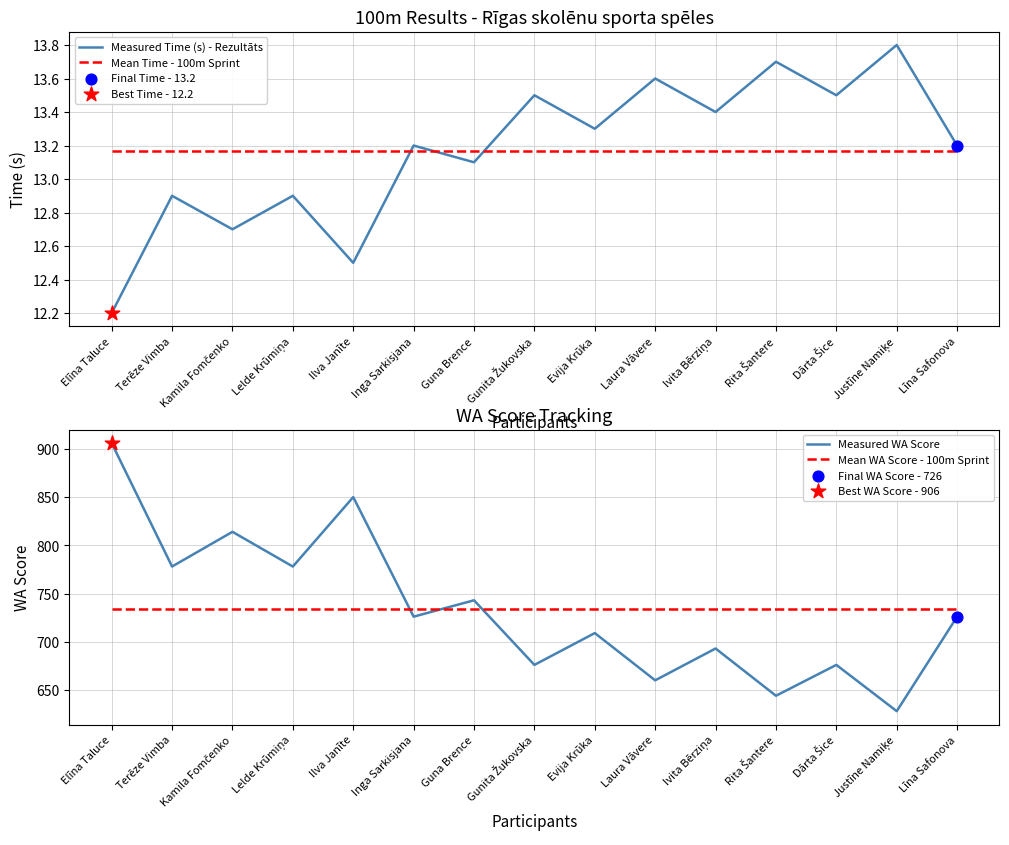

What is the total value across all series at Līna Safonova?

1486.2